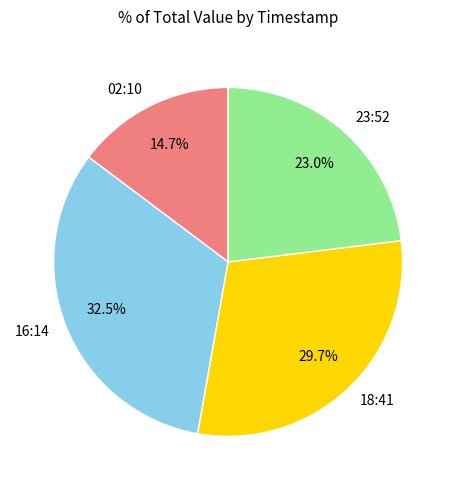

Rank the categories by value from highest to lowest.

16:14, 18:41, 23:52, 02:10